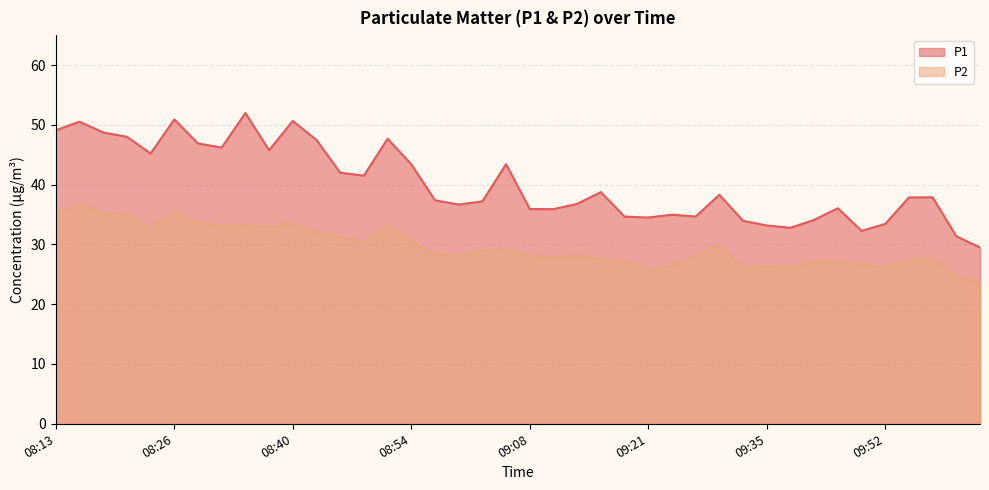

True or false: P1 and P2 intersect in this chart.

False